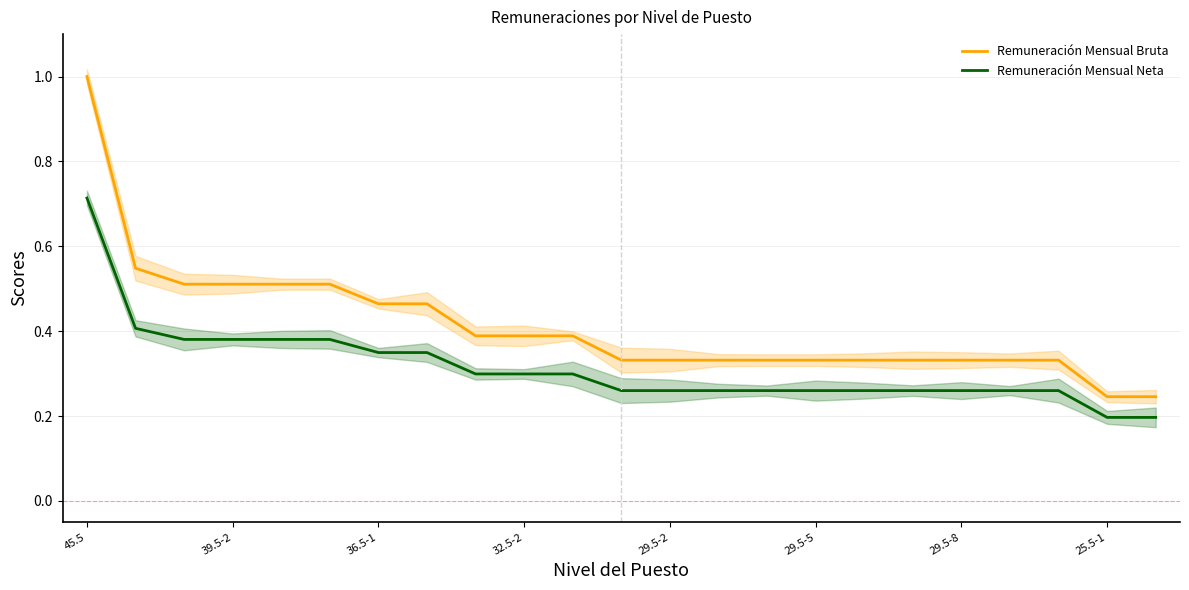

True or false: Remuneración Mensual Neta and Remuneración Mensual Bruta intersect in this chart.

False